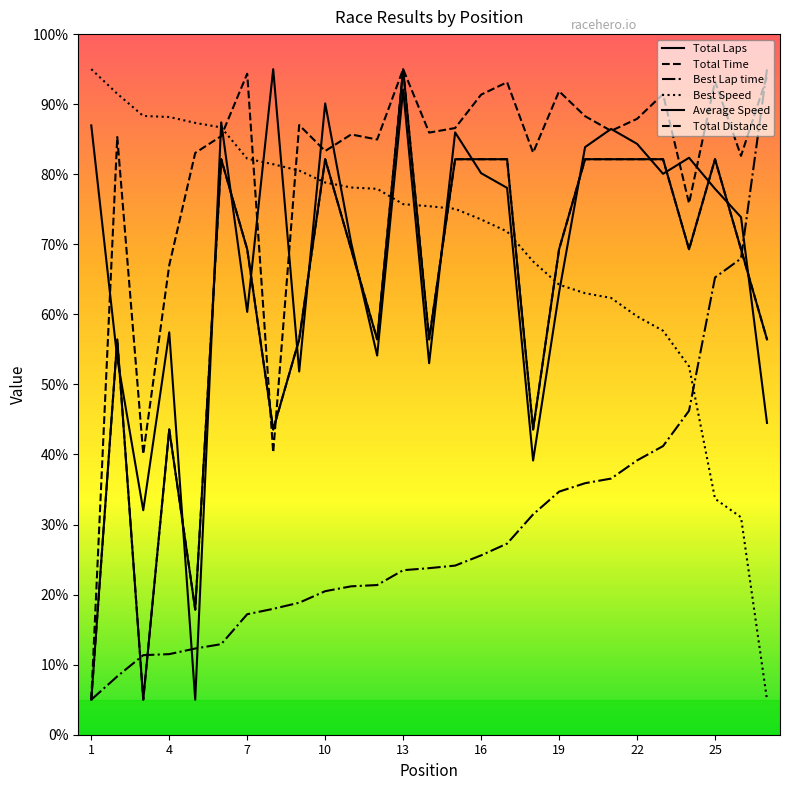

List the labels in order of Total Laps value, largest first.

13, 6, 10, 15, 16, 17, 20, 21, 22, 23, 25, 7, 11, 19, 24, 26, 2, 9, 12, 14, 27, 4, 8, 18, 5, 1, 3